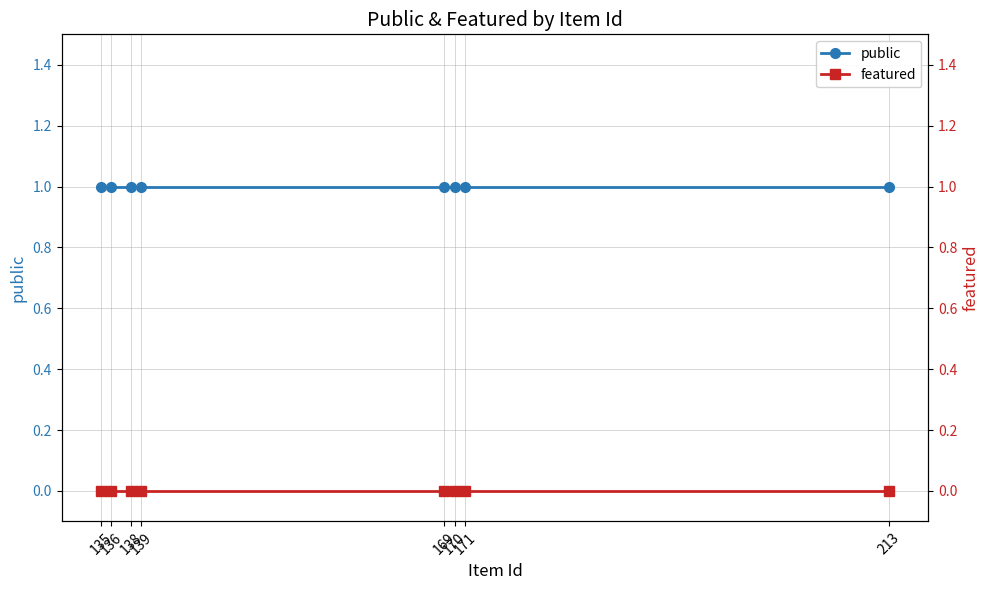

What is the value of the public point at the 5th from the left?

1